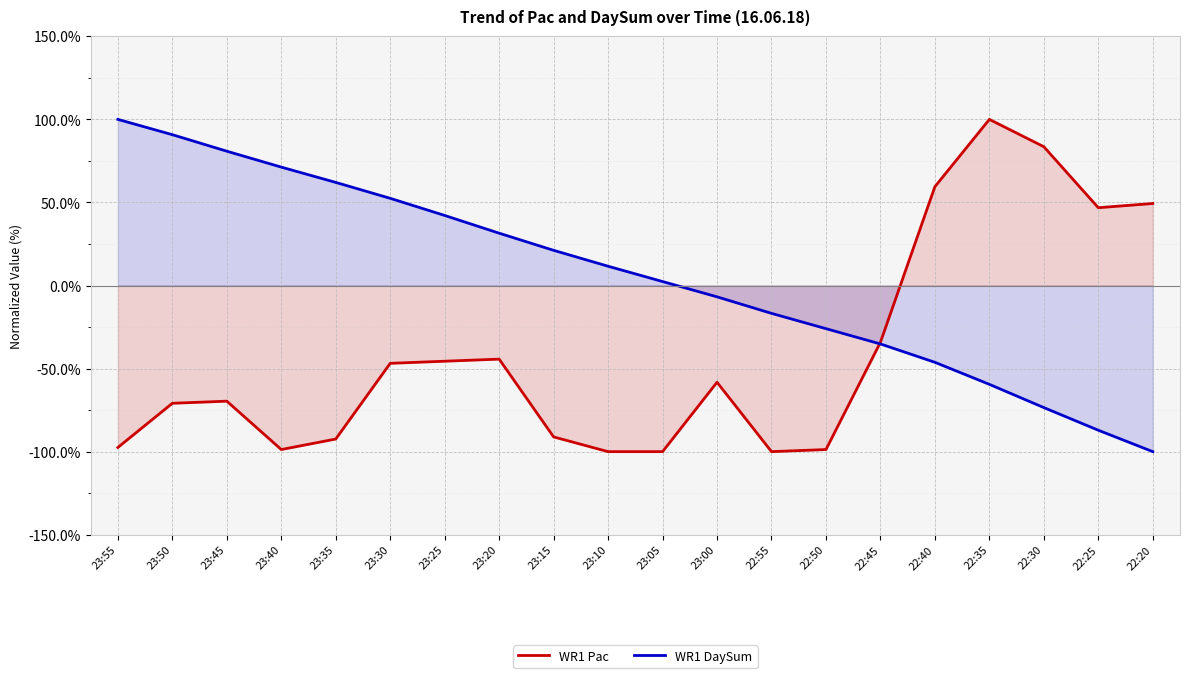

What is the lowest value of the WR1 Pac series?

-100.0